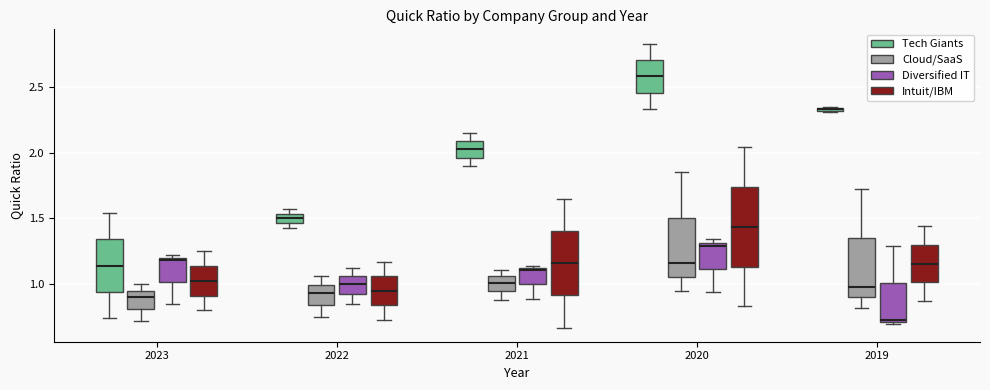

Which box's median line is the highest?

2020 (Tech Giants)